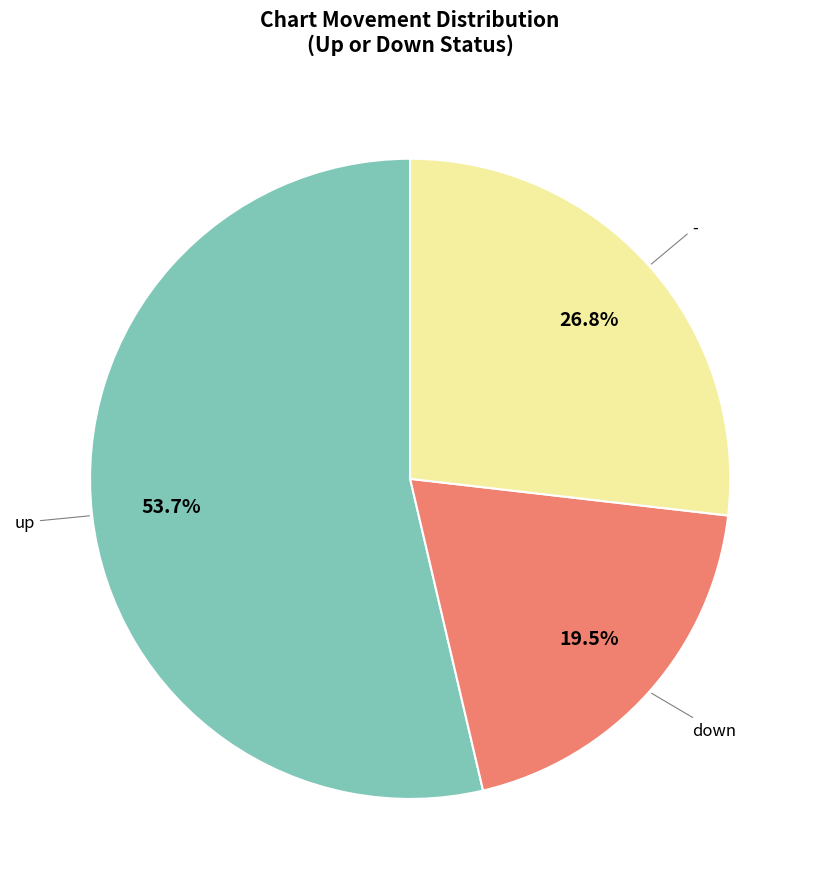

Is there any slice that represents more than half of the pie?

Yes